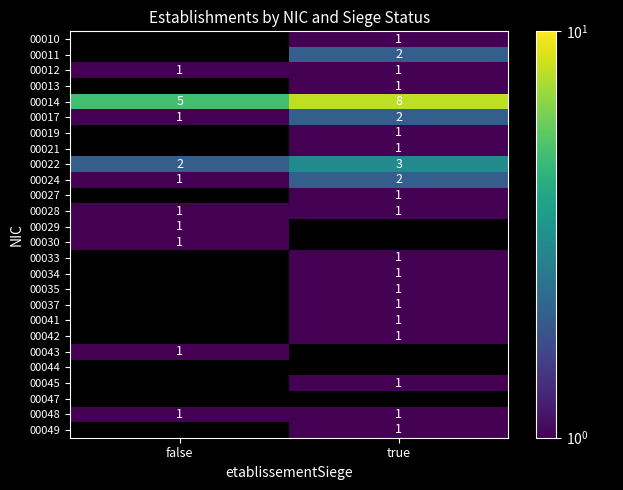

True or false: 00021 has a value of 0 at true.

False